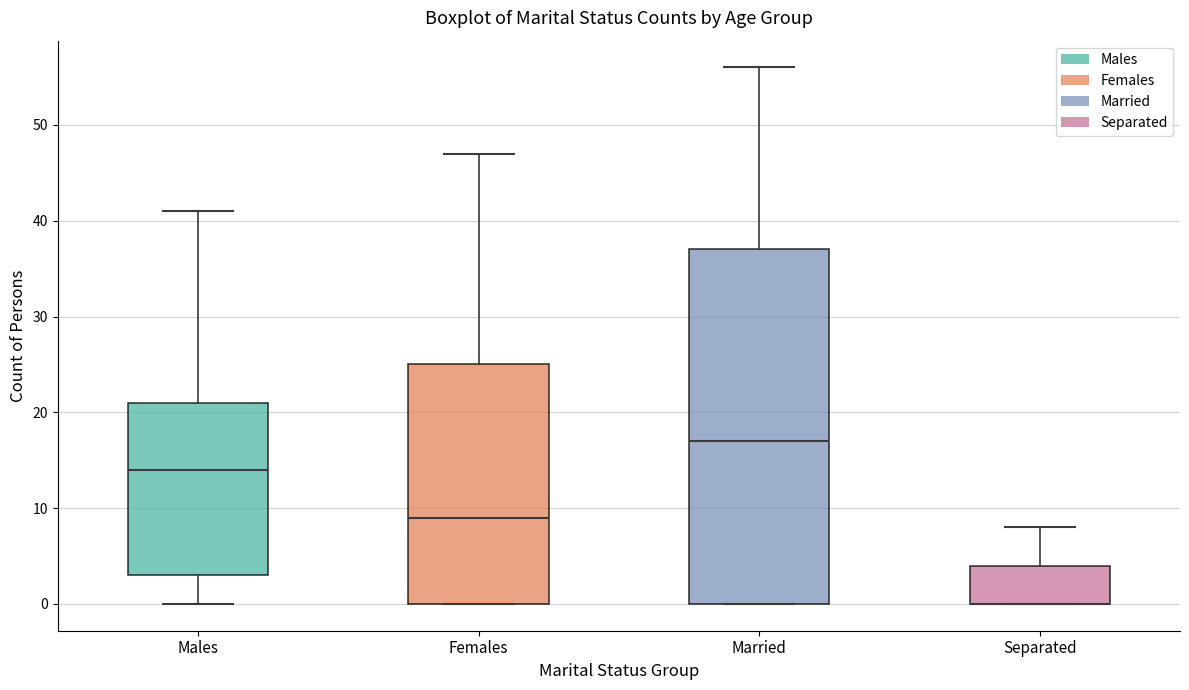

Where does the upper whisker of the box for Females end on the y-axis? The values are not printed on the chart, so give them approximately, as read against the axis.

47